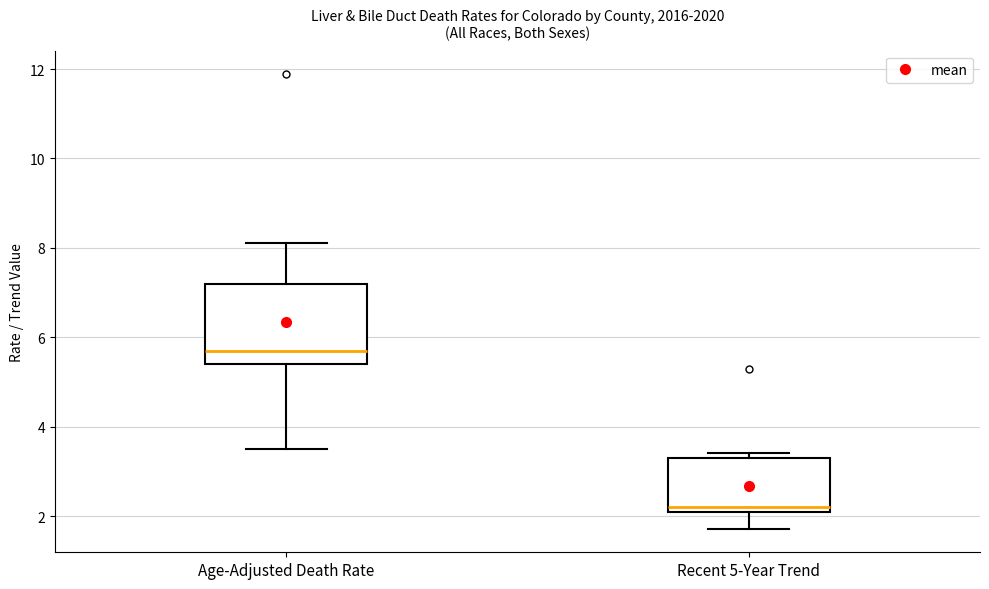

Where does the upper whisker of the box for Age-Adjusted Death Rate end on the y-axis? The values are not printed on the chart, so give them approximately, as read against the axis.

8.2